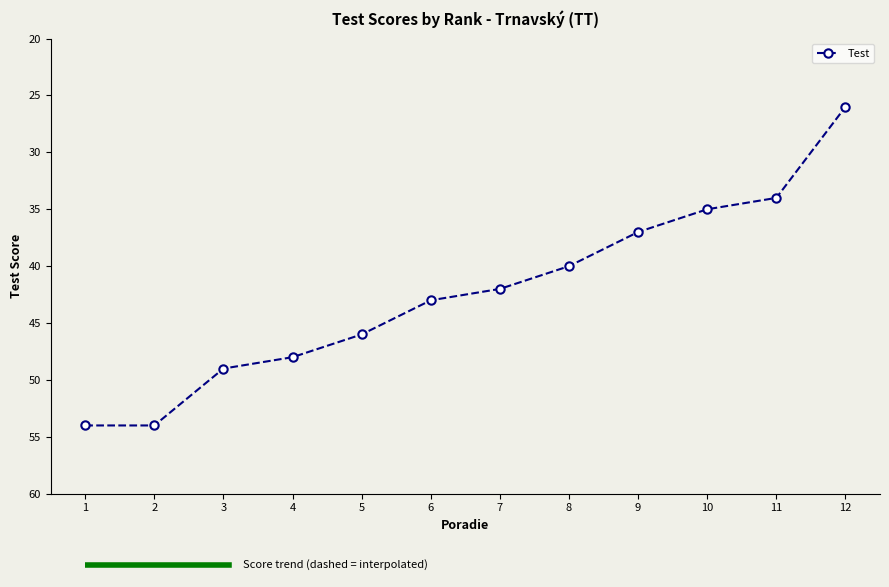

What is the smallest value displayed?

26